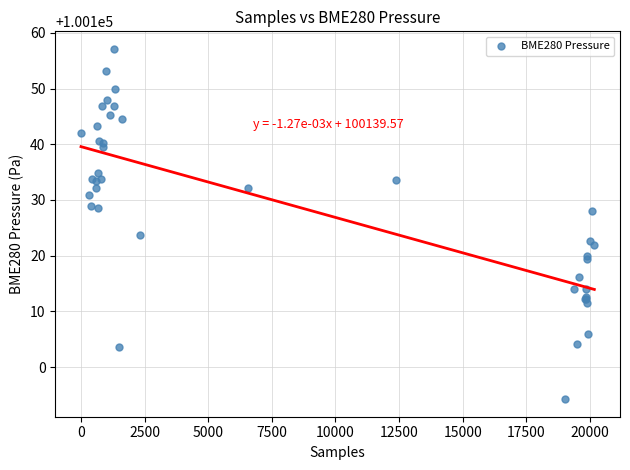

What Y value in the scatter plot is closest to 100125?

100123.6